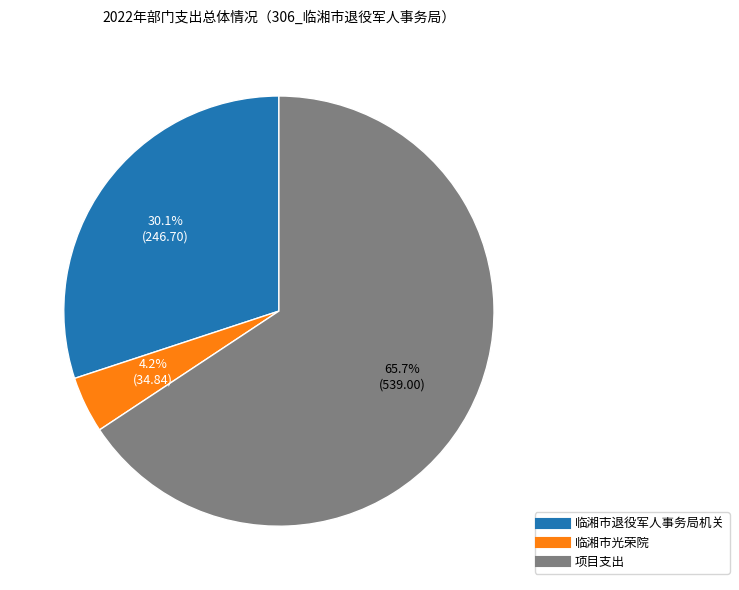

To the nearest percent, what is the average slice percentage?

33%